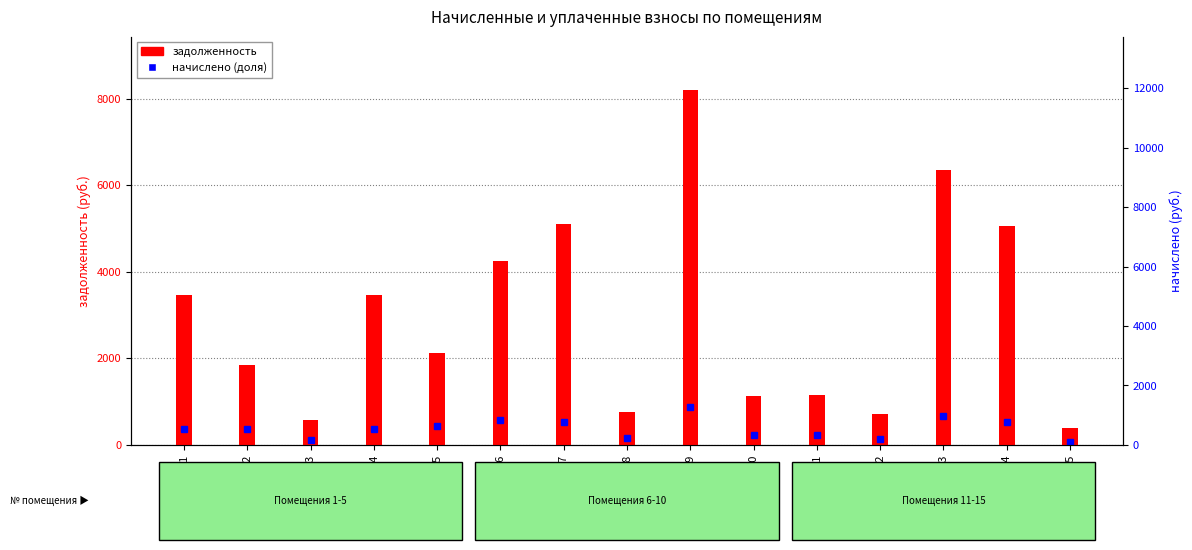

What is the difference between the maximum and minimum values?

7823.1